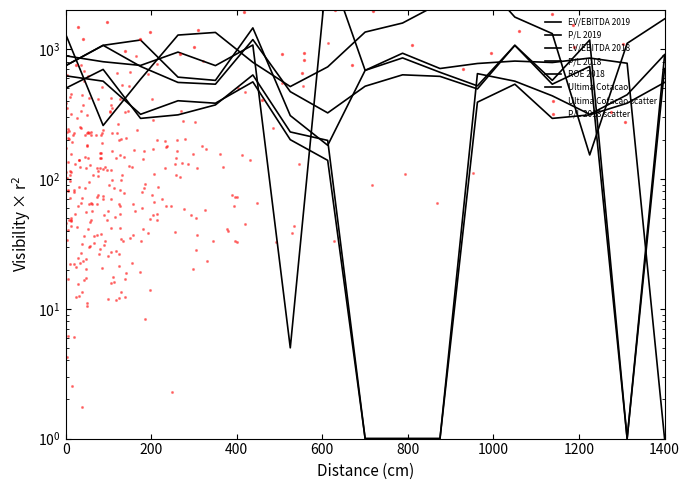

Which series reaches the maximum Y coordinate?

ROE 2018